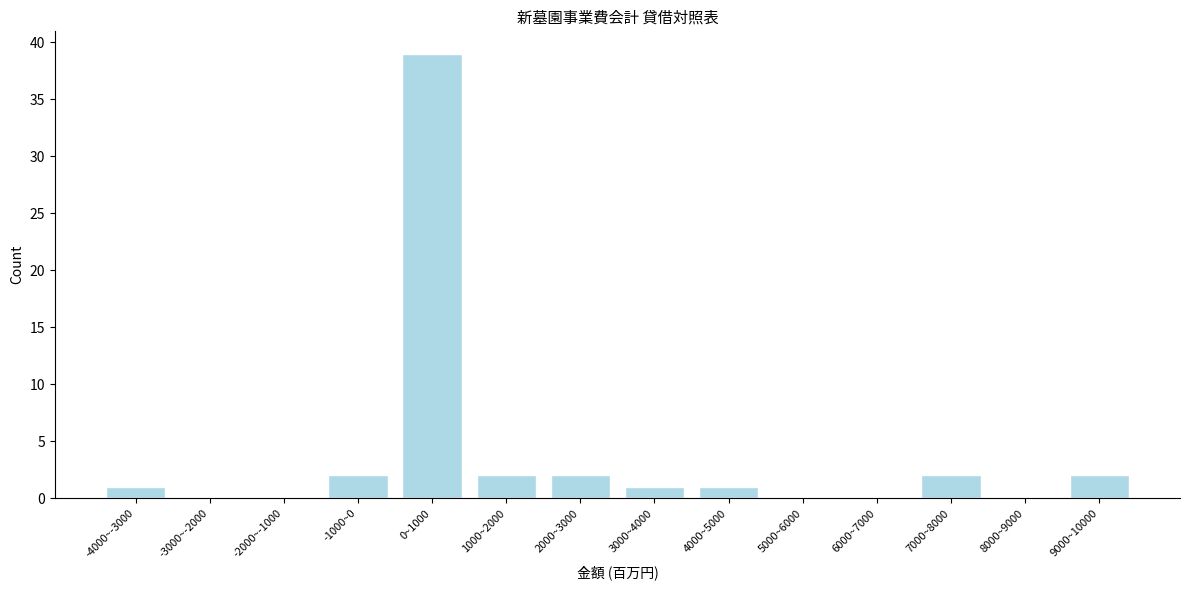

Reading left to right, extract all data points from this chart.

-4000~-3000=1	-3000~-2000=0	-2000~-1000=0	-1000~0=2	0~1000=39	1000~2000=2	2000~3000=2	3000~4000=1	4000~5000=1	5000~6000=0	6000~7000=0	7000~8000=2	8000~9000=0	9000~10000=2